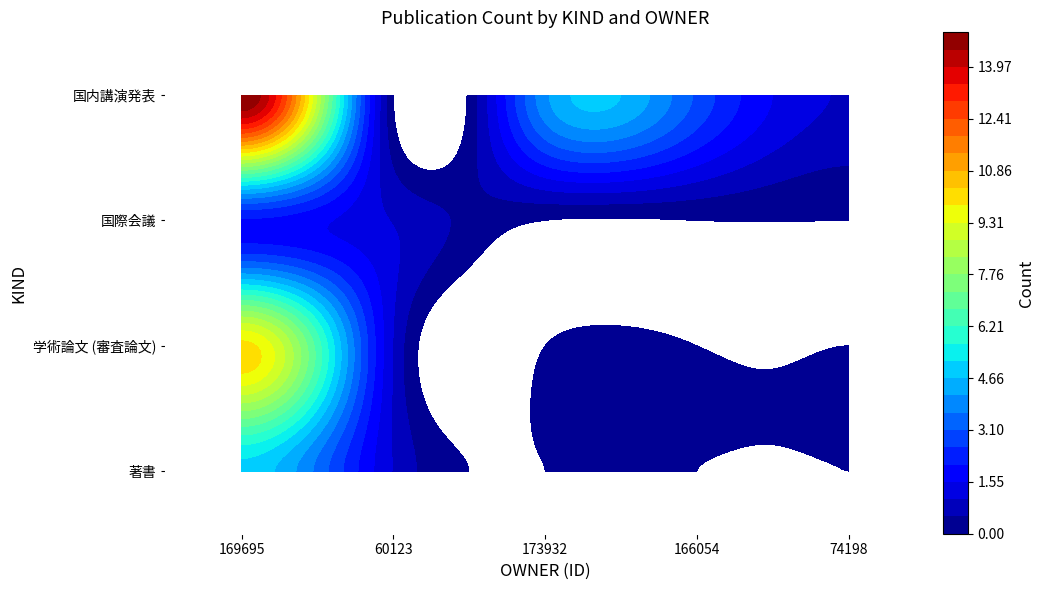

What is the sum of all 国内講演発表 values?

23